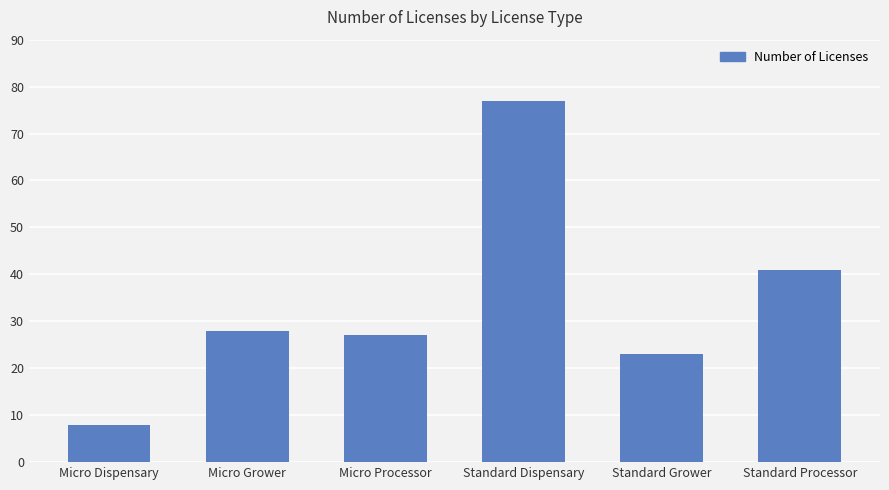

List the labels in order of value, smallest first.

Micro Dispensary, Standard Grower, Micro Processor, Micro Grower, Standard Processor, Standard Dispensary